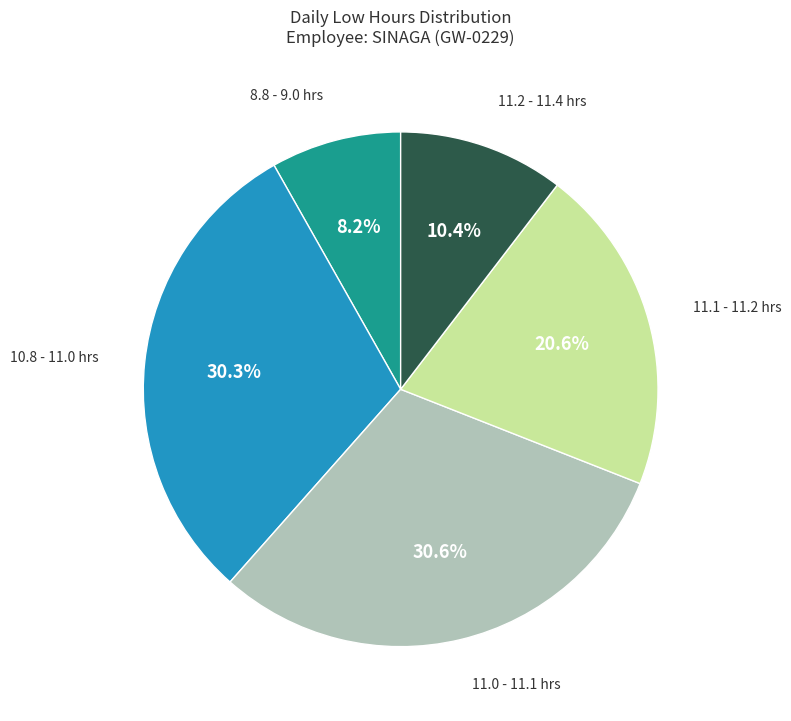

Does any single category account for the majority?

No